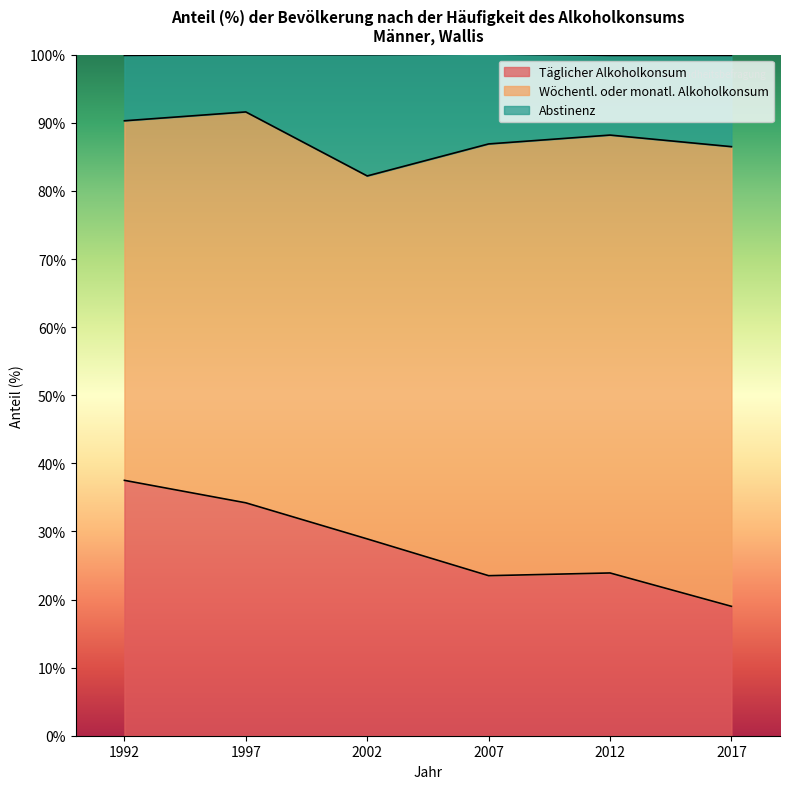

Is it true that Abstinenz equals 0.5 at 2007?

False